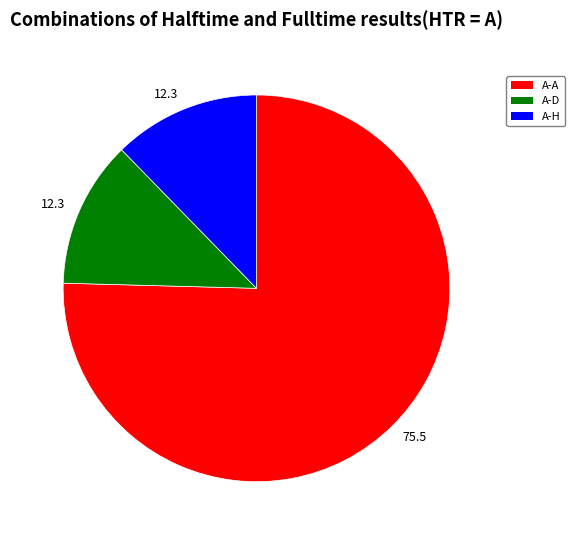

Count the number of slices in the pie.

3